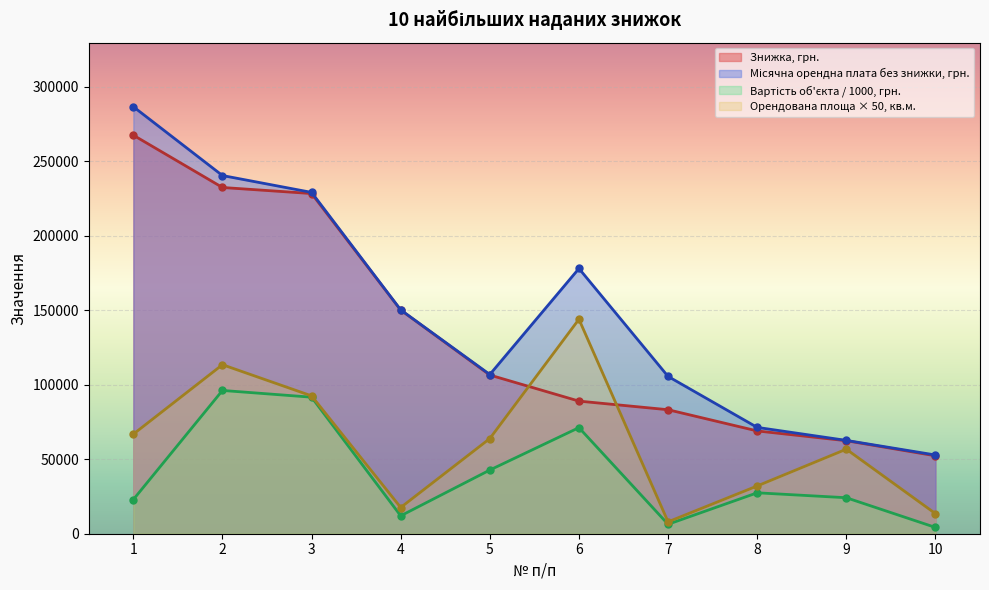

Reading left to right, extract all data points from this chart.

Знижка, грн.: 267553.7	232443.5	228383.7	150162.3	106535.3	89027.5	83243.7	69004.7	62440.2	52316.8
Орендована площа кв.м.: 66850.0	113475.0	92540.0	17600.0	63900.0	143980.0	7985.0	32065.0	56750.0	13500.0
Вартість об'єкта, грн.: 22933.2	96183.5	91659.0	12021.0	42756.7	71222.0	6336.1	27468.9	24163.0	4227.6
Місячна орендна плата без урахування знижки: 286664.7	240458.8	229147.5	150262.5	106891.6	178055.0	105601.7	71384.2	62649.0	52845.2